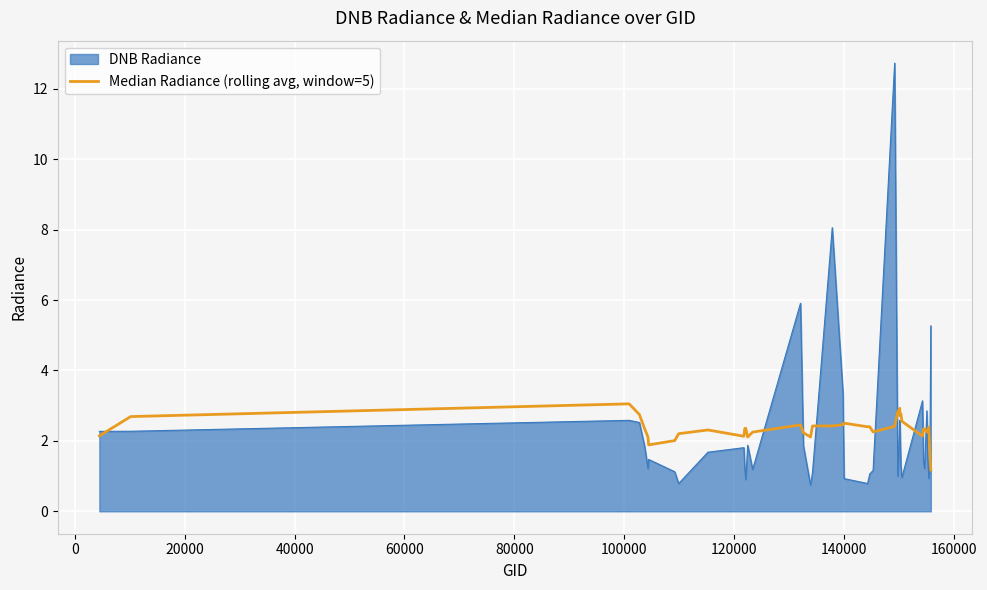

How many lines are shown in the chart?

2